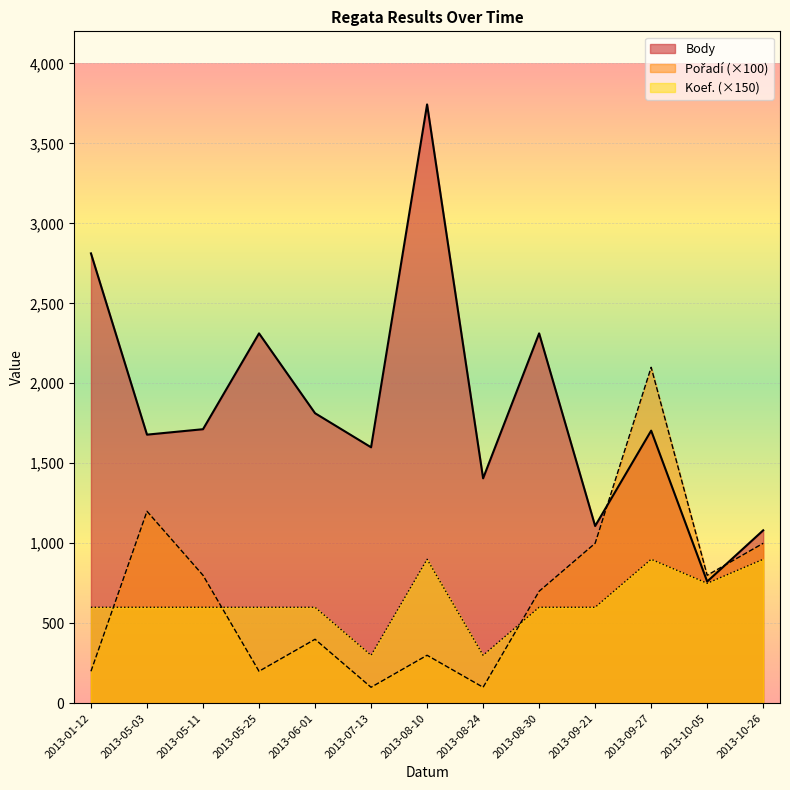

True or false: Pořadí has more than 0 interior local peaks.

True